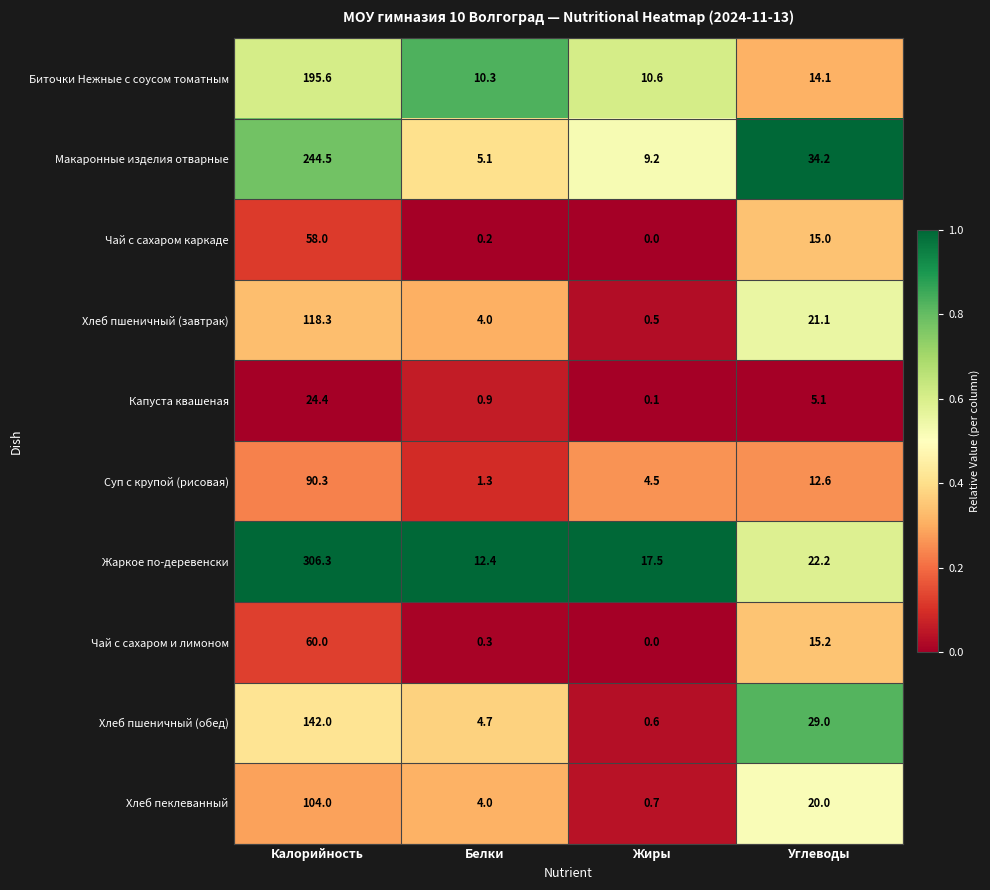

What is the spread (max minus min) of values at Калорийность?

281.9